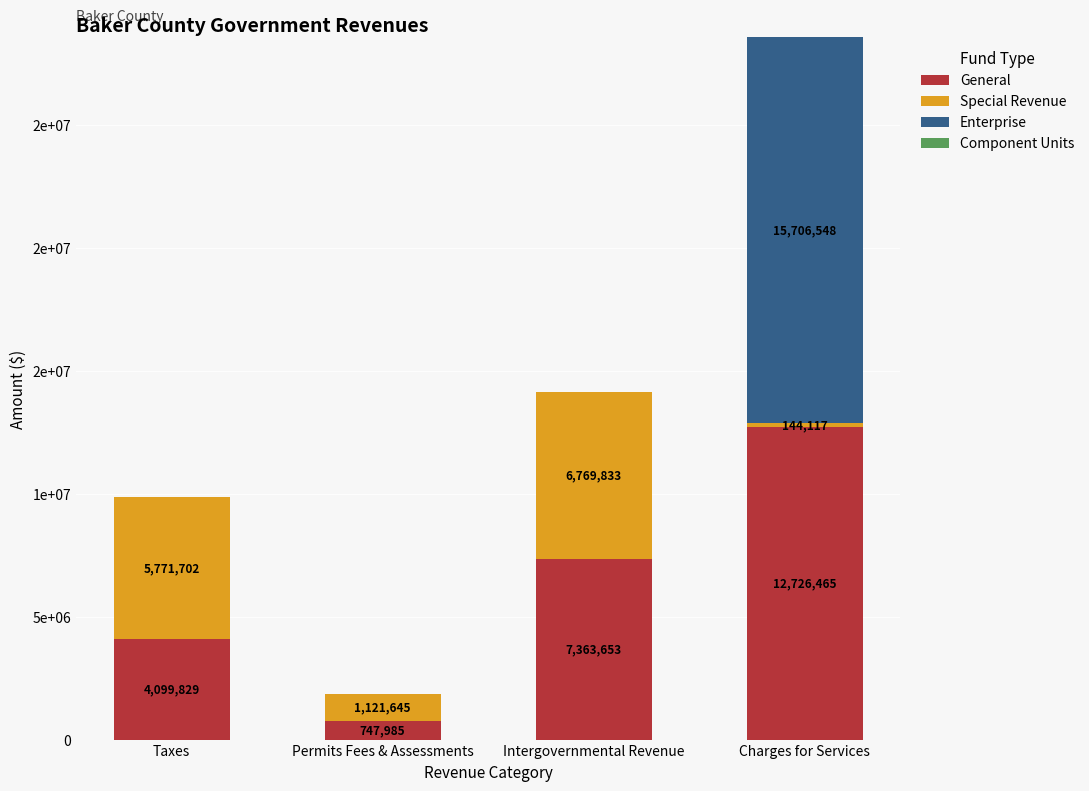

Does the chart contain stacked bars?

Yes